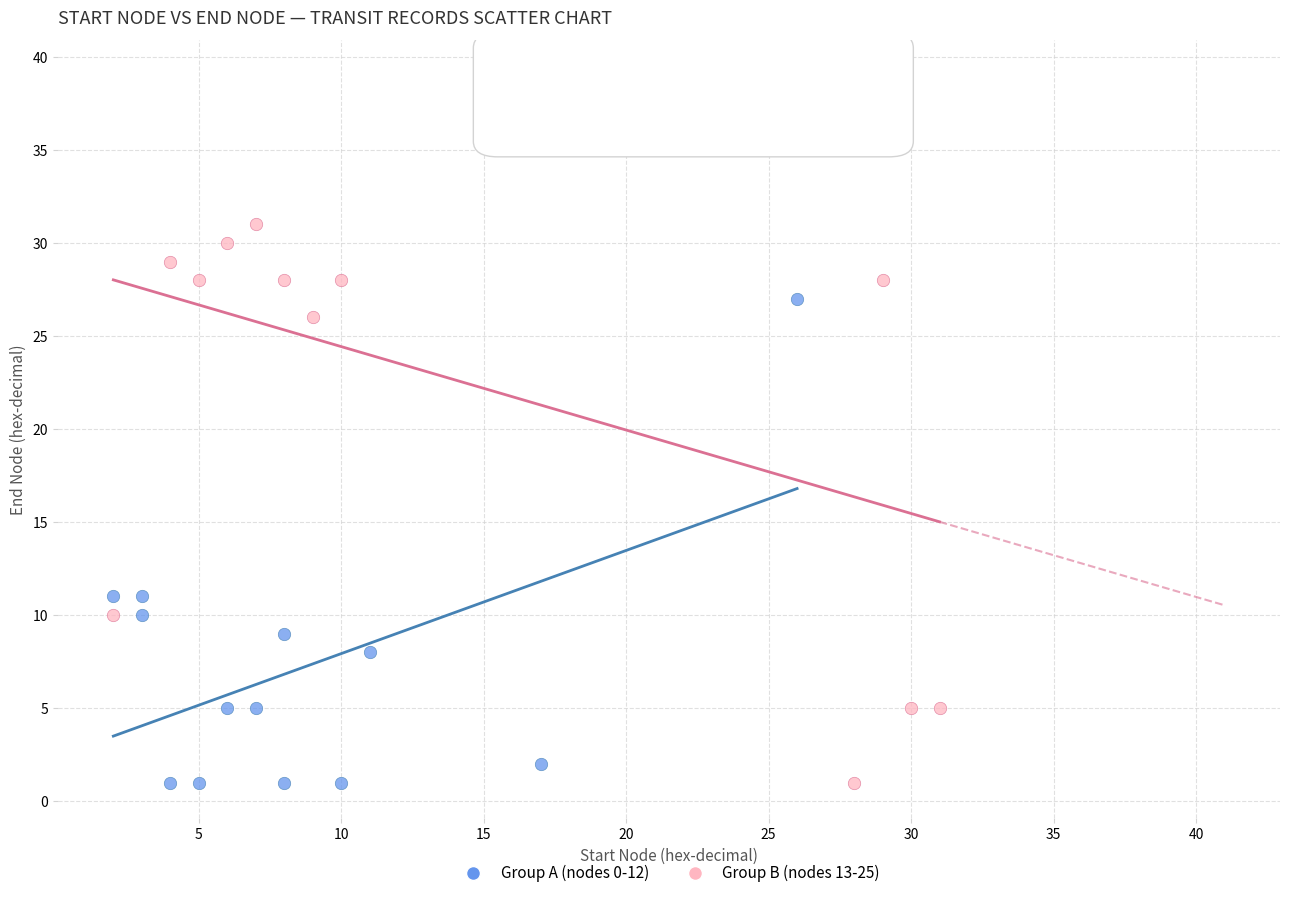

What are all the series names shown in the legend?

Group A (nodes 0-12), Group B (nodes 13-25)